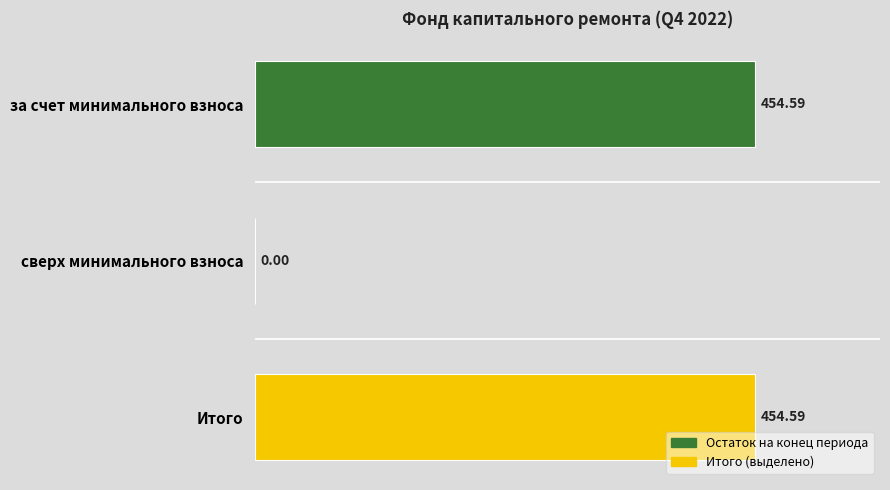

Are the bars grouped side by side (vs. stacked)?

No